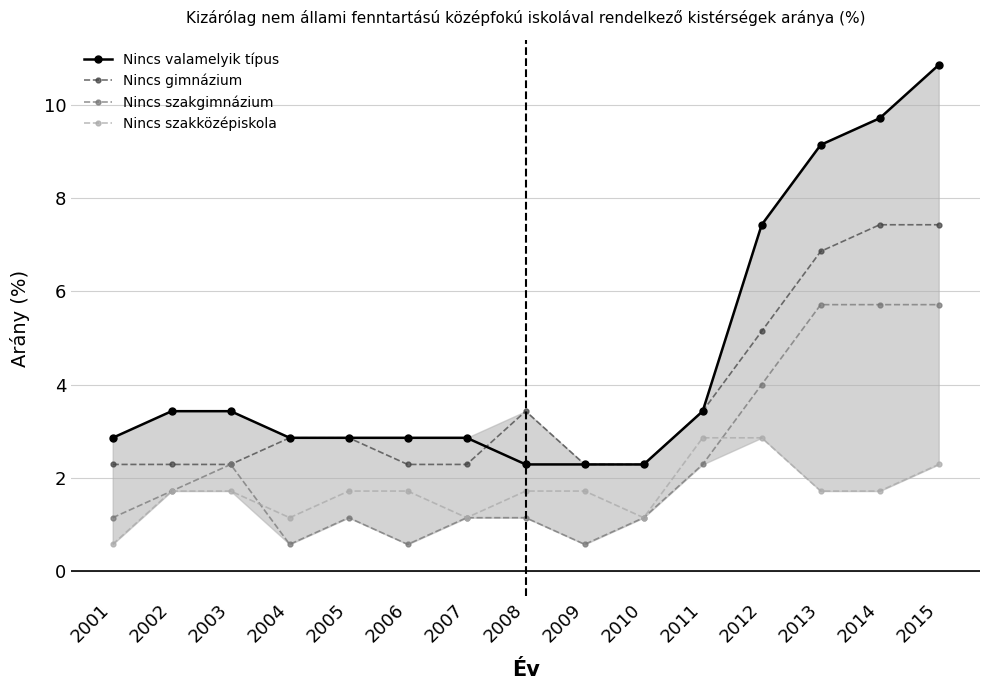

At how many categories does at least one series exceed 2?

15